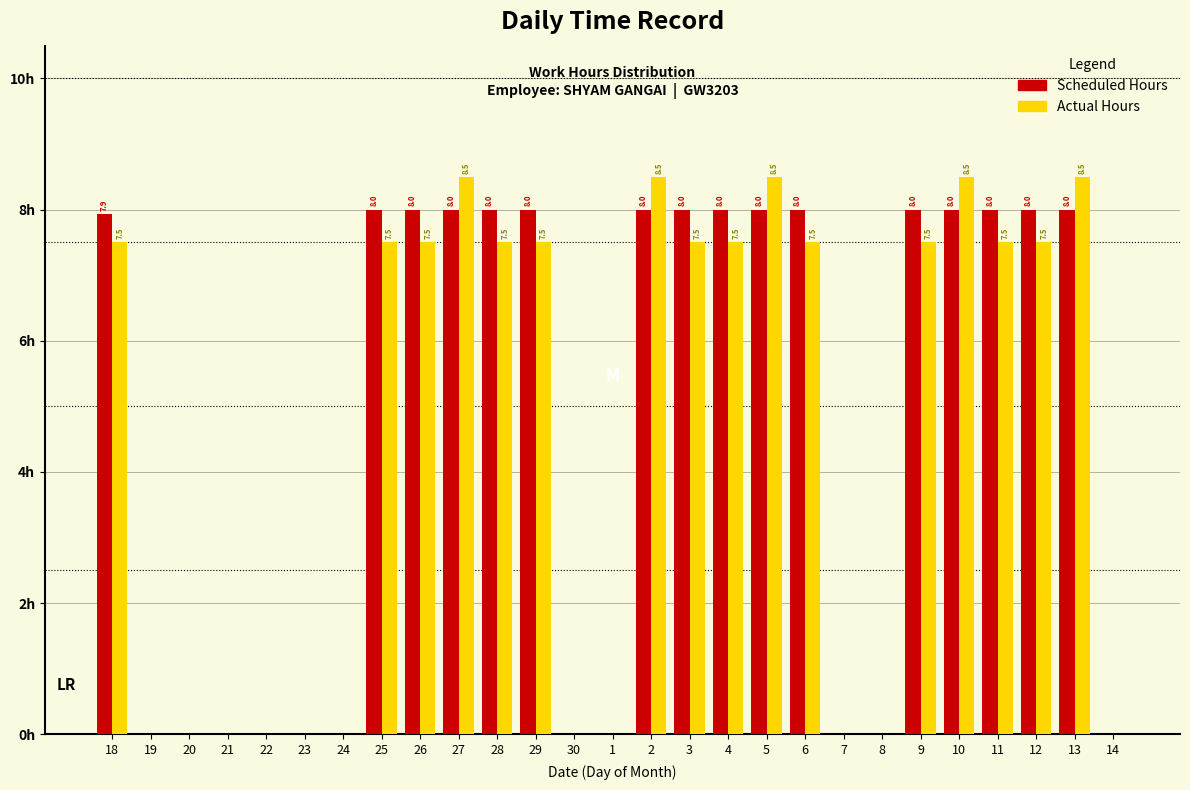

Is the value of Scheduled Hours at 4 greater than the value of Actual Hours at 27?

No